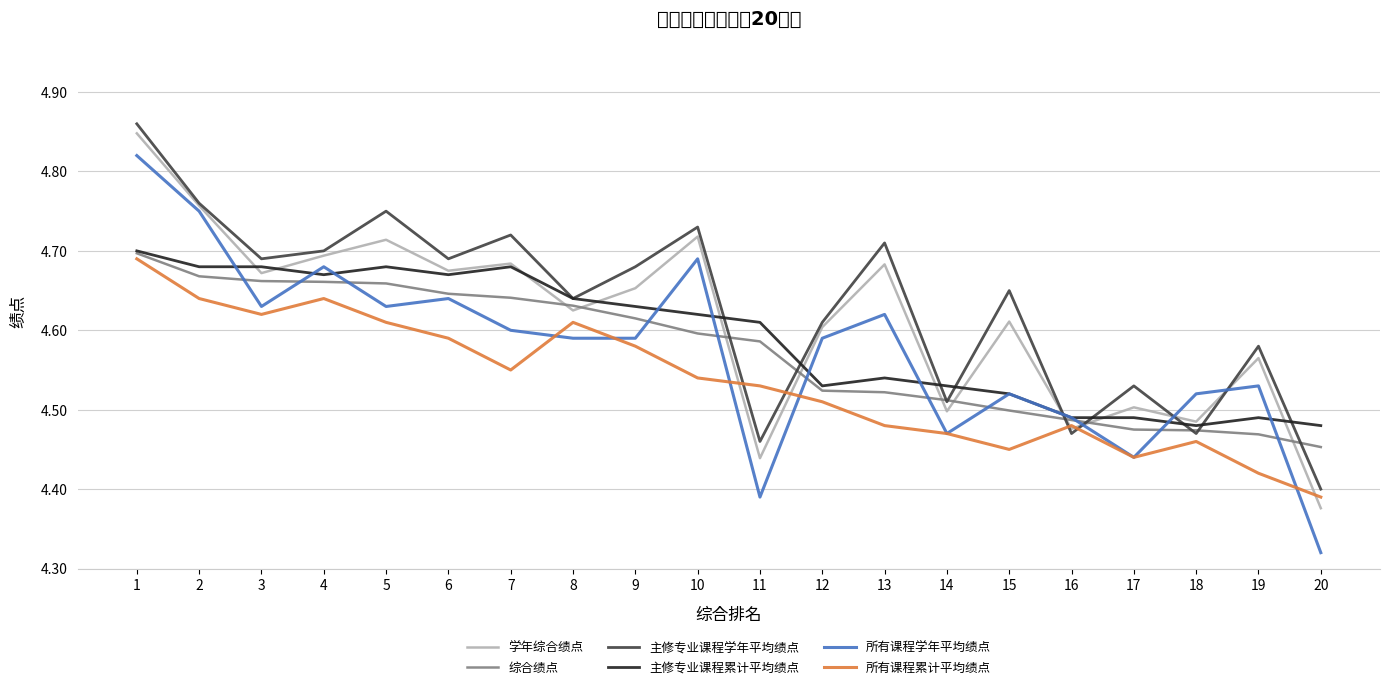

Where do 所有课程累计平均绩点 and 学年综合绩点 first cross each other?

10 and 11